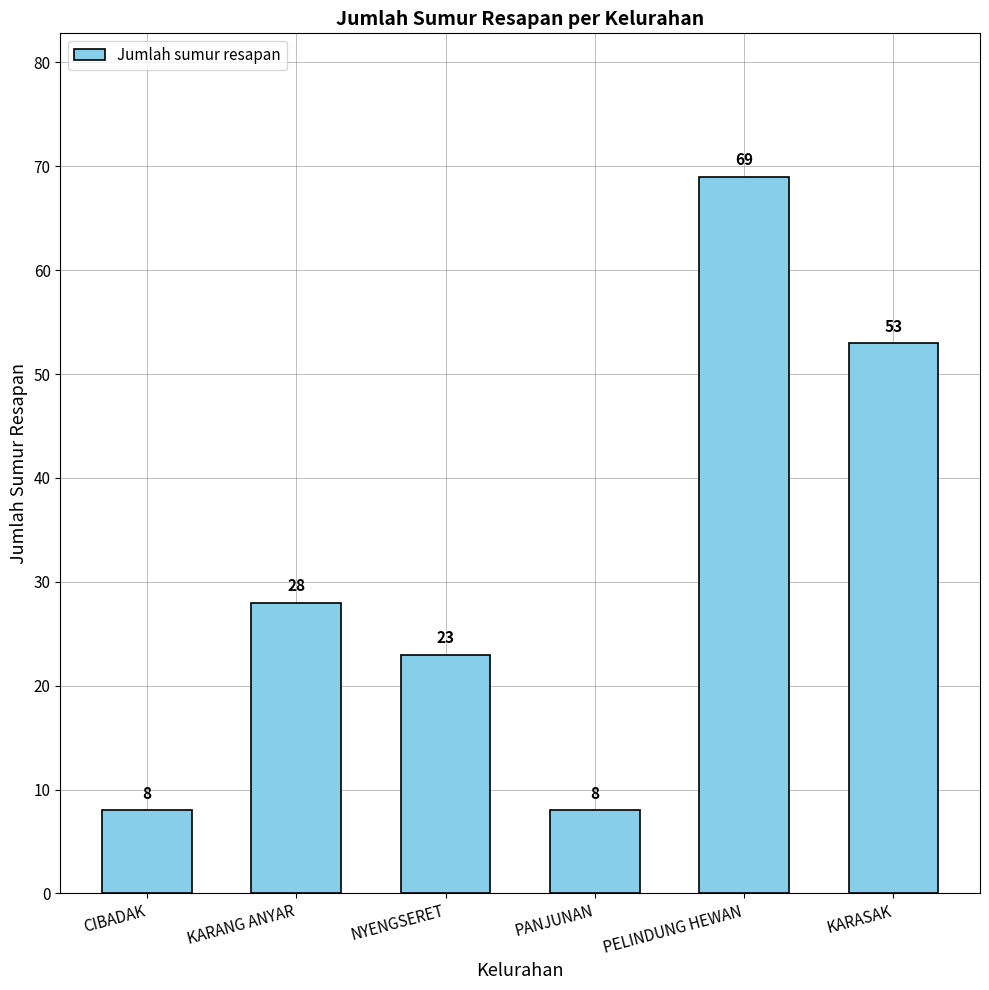

Between KARASAK and CIBADAK, which is larger?

KARASAK